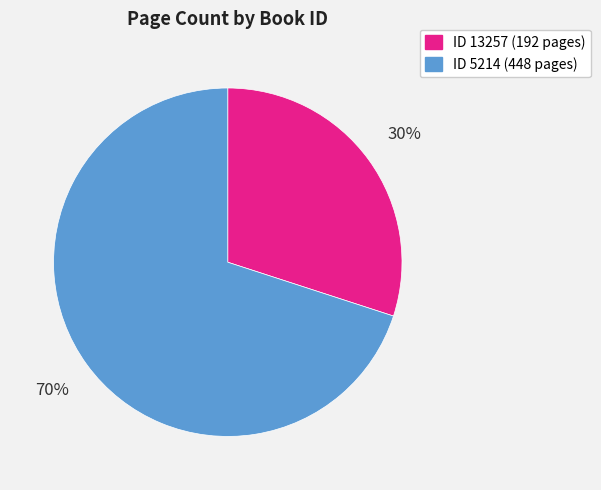

How many segments does this pie chart have?

2